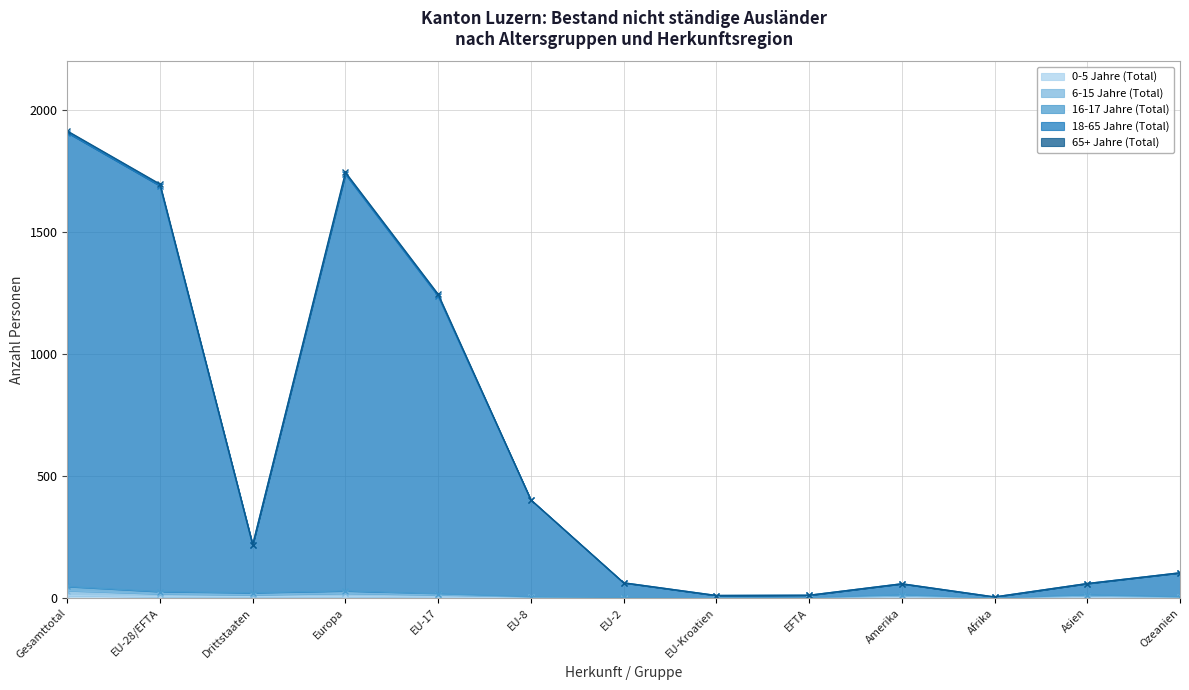

How many interior local valleys does the 18-65 Jahre (Total) series have?

3